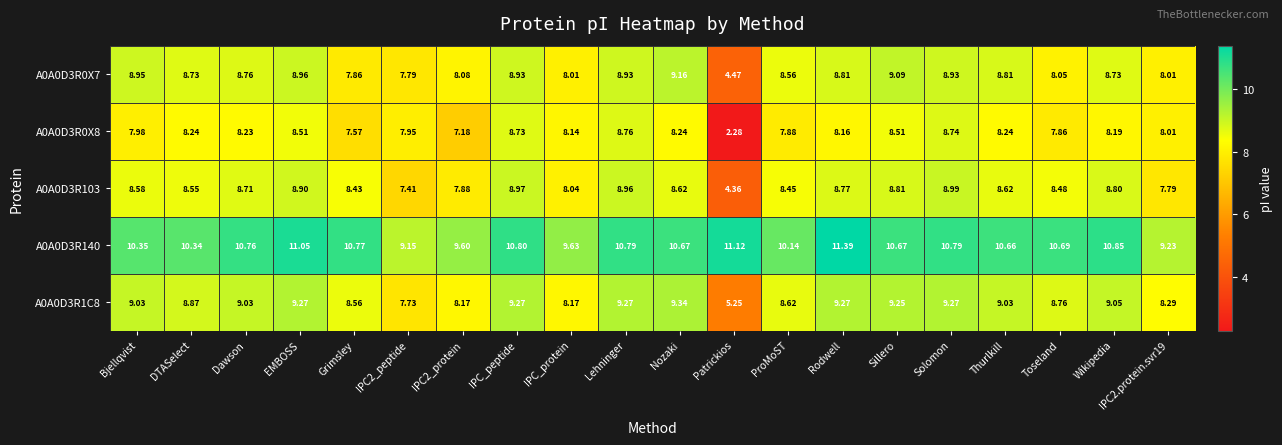

Where does the A0A0D3R103 series first go above 8?

Bjellqvist